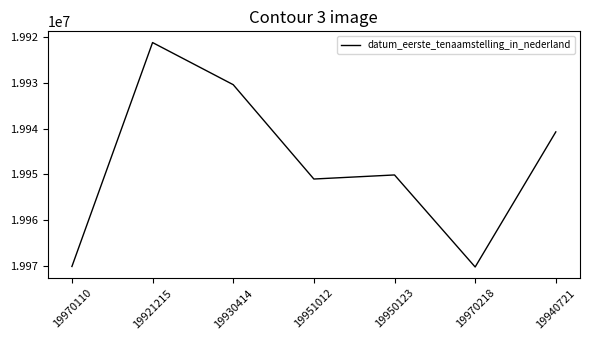

What position from the right is 19970110?

7